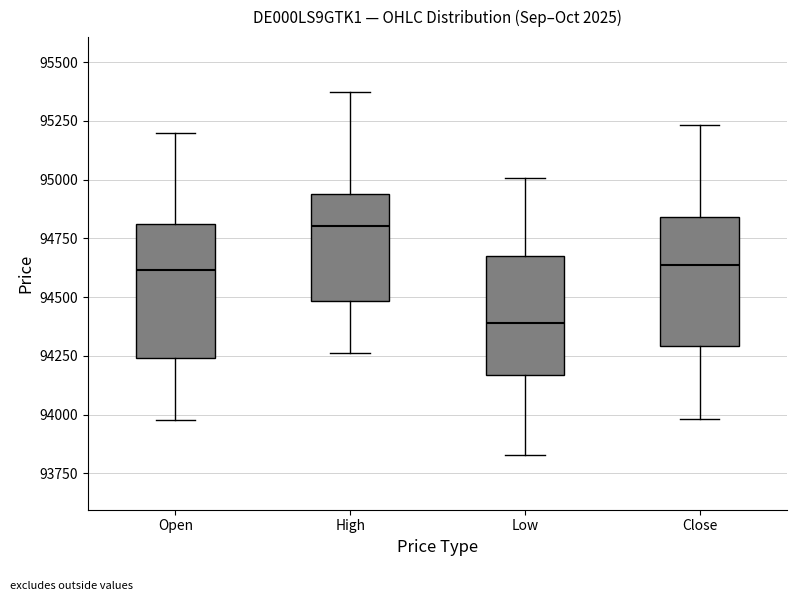

Which box's median line is the highest?

High